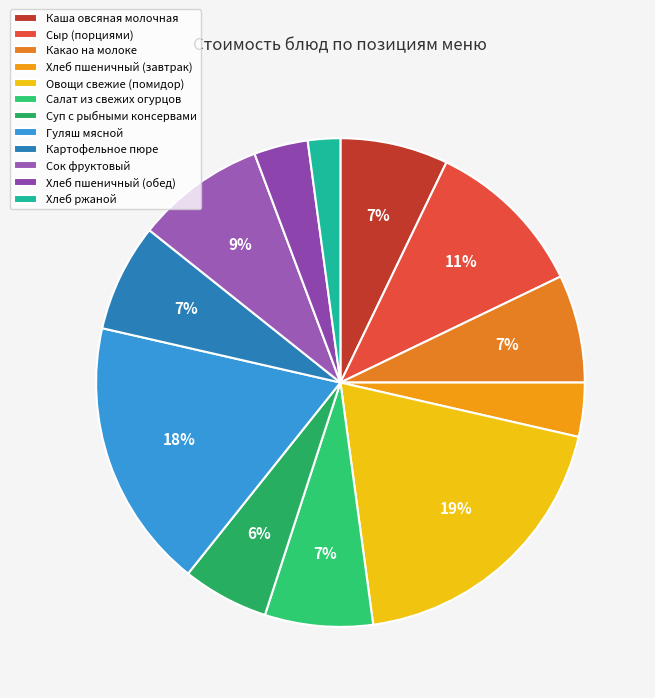

Which category has the biggest portion of the pie?

Овощи свежие (помидор)